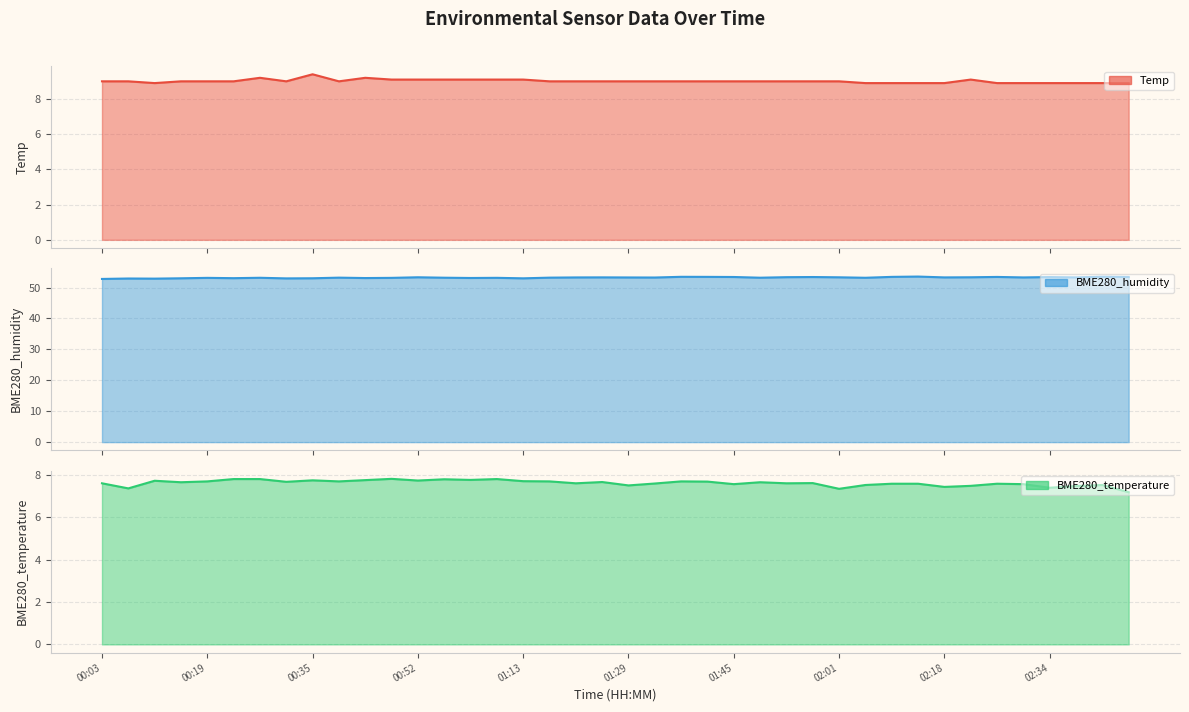

What is the difference between the maximum and minimum values in the BME280_temperature series?

0.6